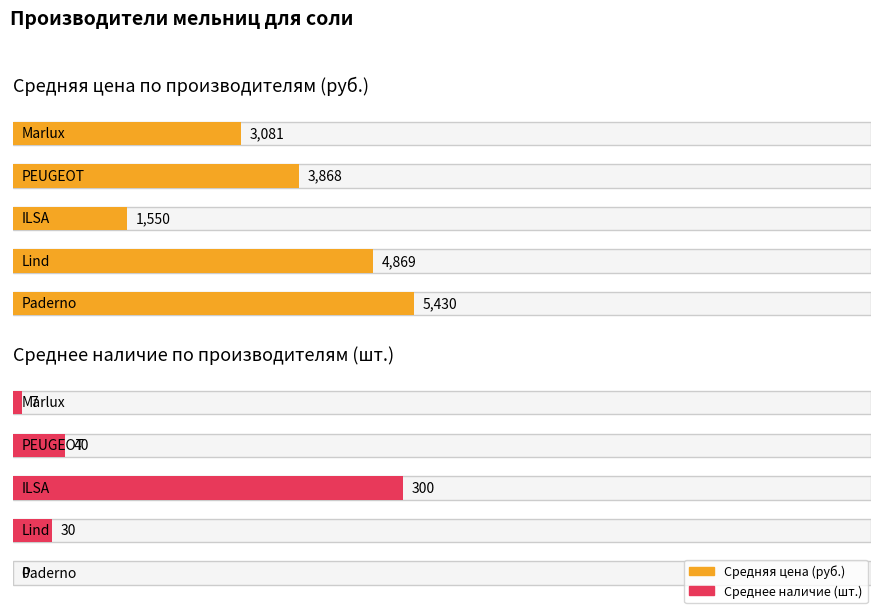

Rank the series at PEUGEOT from lowest to highest value.

Среднее наличие, Средняя цена